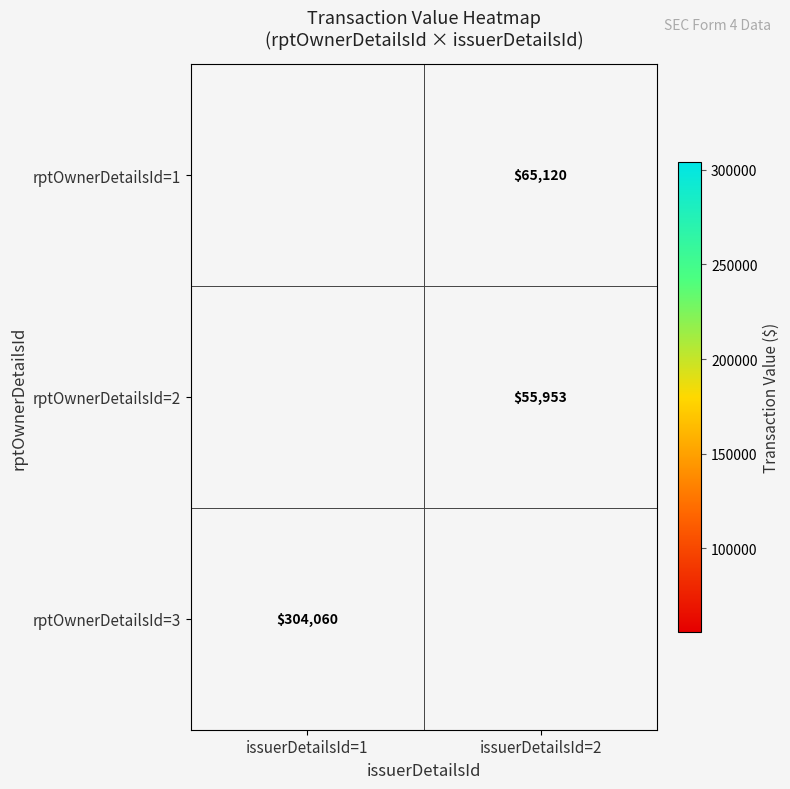

The rptOwnerDetailsId=3 series shows 94361 at issuerDetailsId=1. True or false?

False